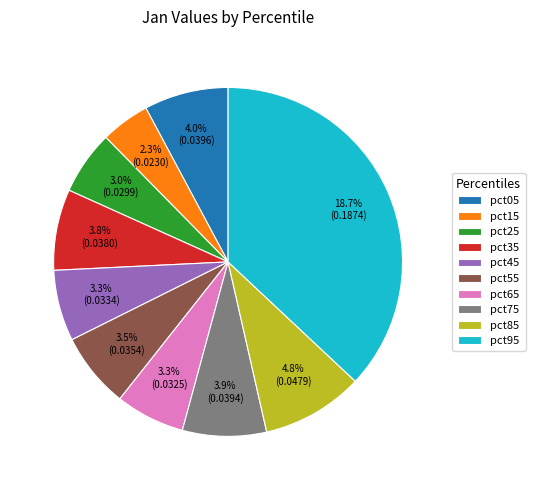

Is pct45 the majority of the pie?

No